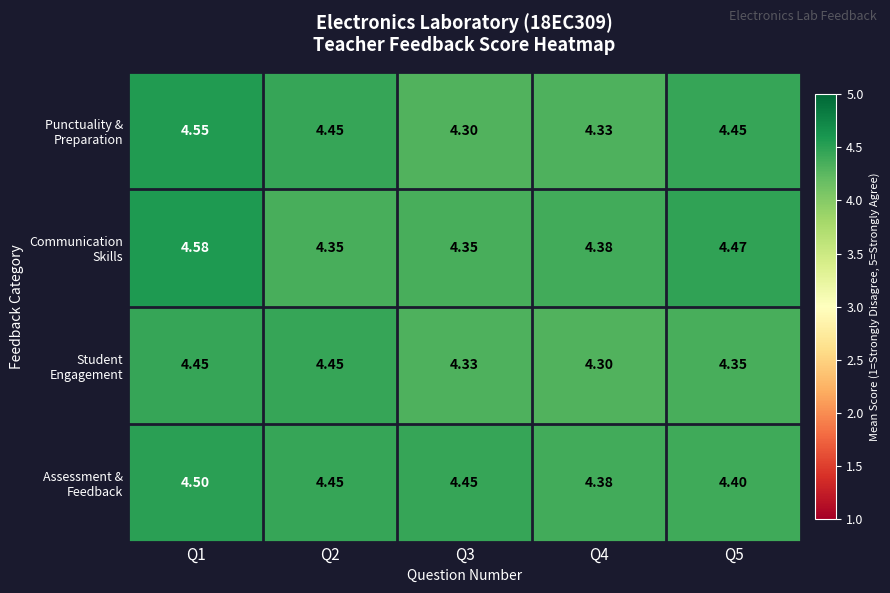

What is the minimum value shown in the chart?

4.3